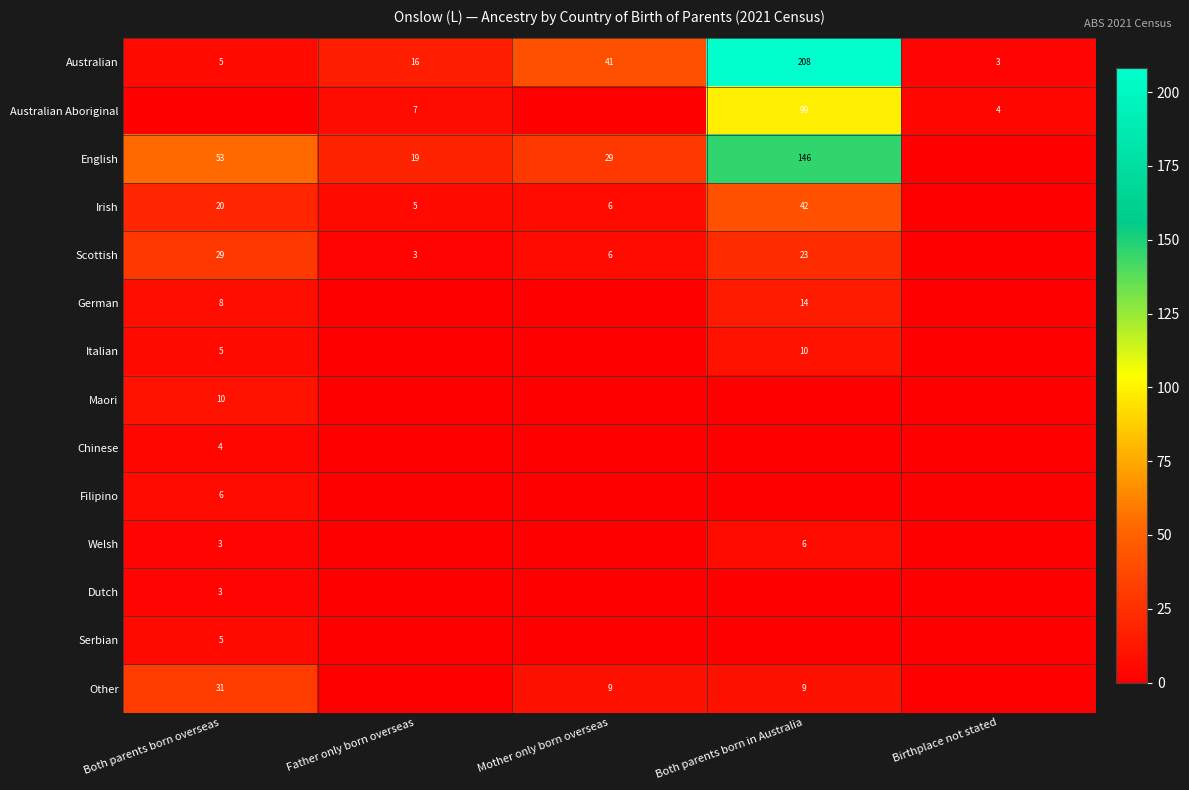

Read the Australian value at Mother only born overseas, to the nearest 5.

40